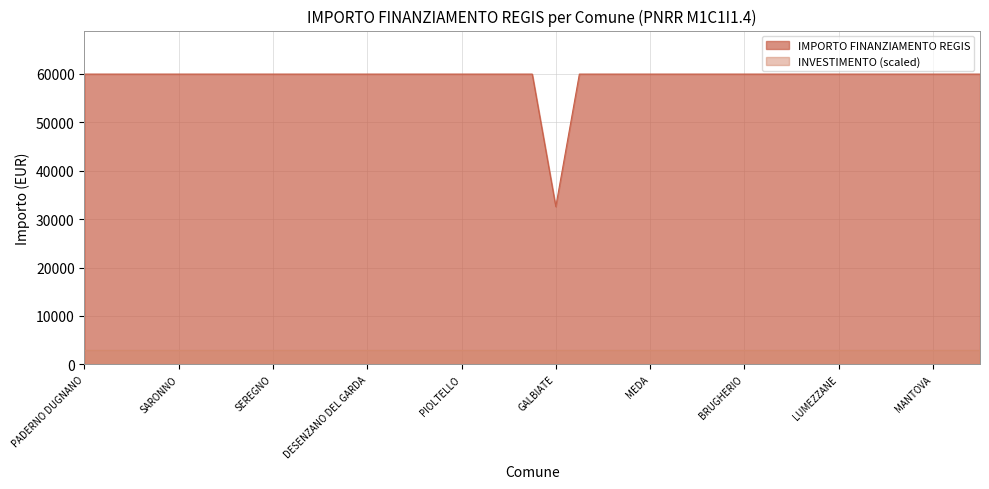

What value does the IMPORTO FINANZIAMENTO REGIS series have at MANTOVA?

59966.0